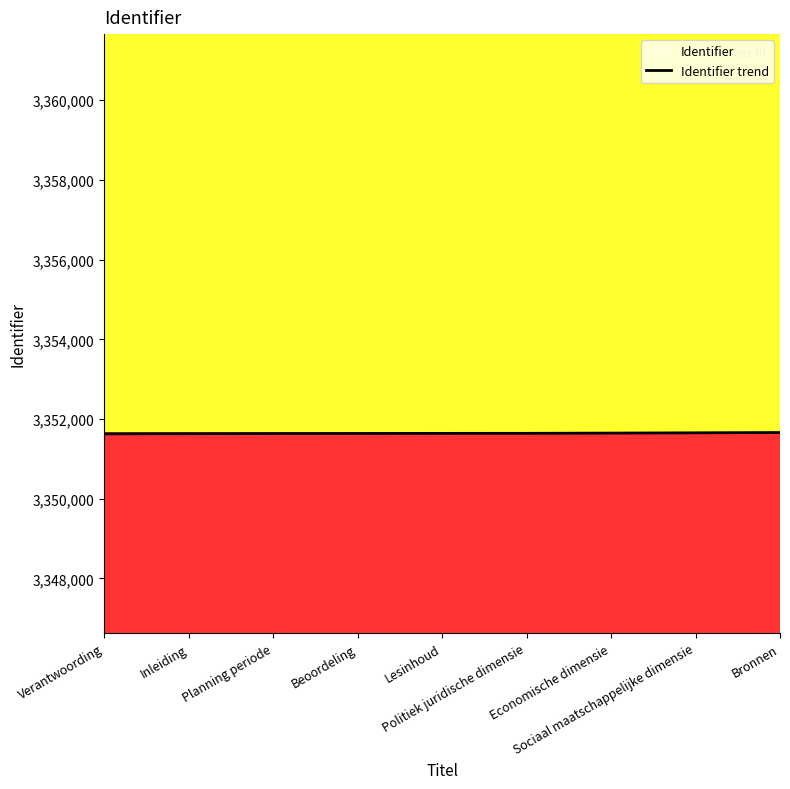

Between Inleiding and Verantwoording, which is larger?

Inleiding